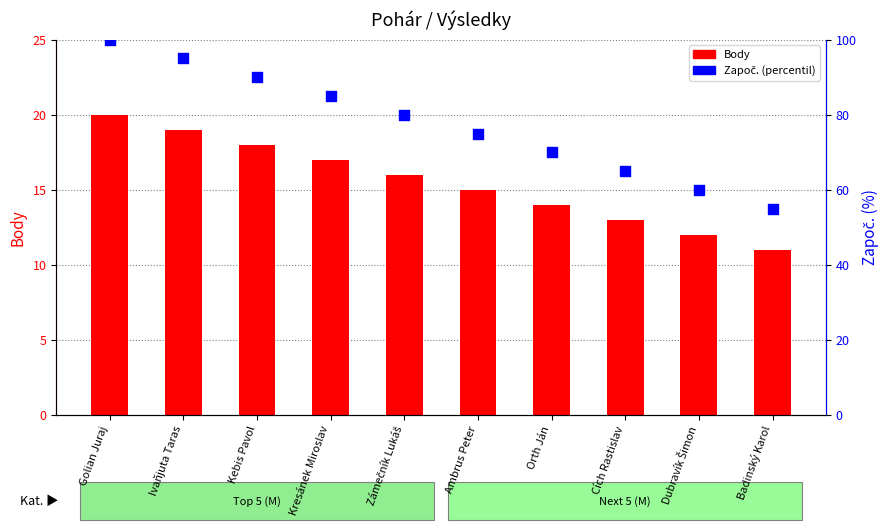

Which series has the largest total across all categories?

Započ. (percentil)